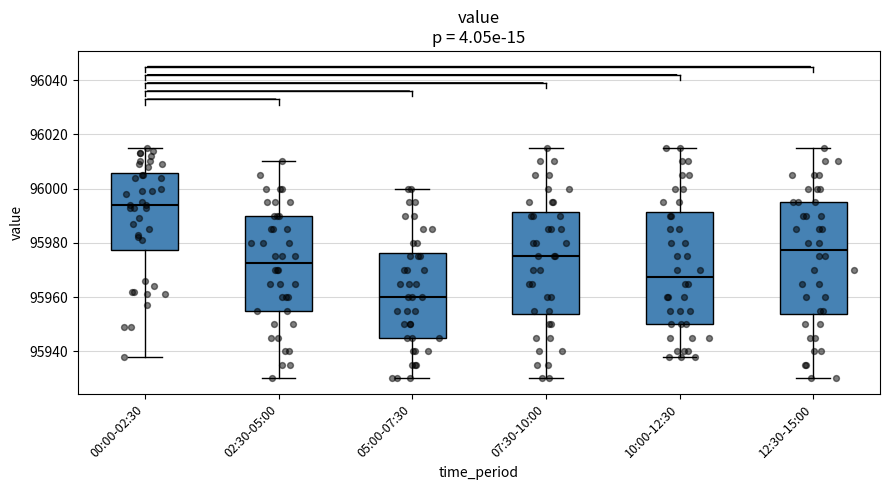

Reading left to right, transcribe this box plot: for each box, give where its median line is, the range the box spans, and where its two whiskers end, as read against the y-axis. The values are not printed on the chart, so give them approximately, as read against the axis.

00:00-02:30: median 95994, box 95978 to 96006, whiskers 95938 to 96016
02:30-05:00: median 95972, box 95956 to 95990, whiskers 95930 to 96010
05:00-07:30: median 95960, box 95946 to 95976, whiskers 95930 to 96000
07:30-10:00: median 95976, box 95954 to 95992, whiskers 95930 to 96016
10:00-12:30: median 95968, box 95950 to 95992, whiskers 95938 to 96016
12:30-15:00: median 95978, box 95954 to 95996, whiskers 95930 to 96016